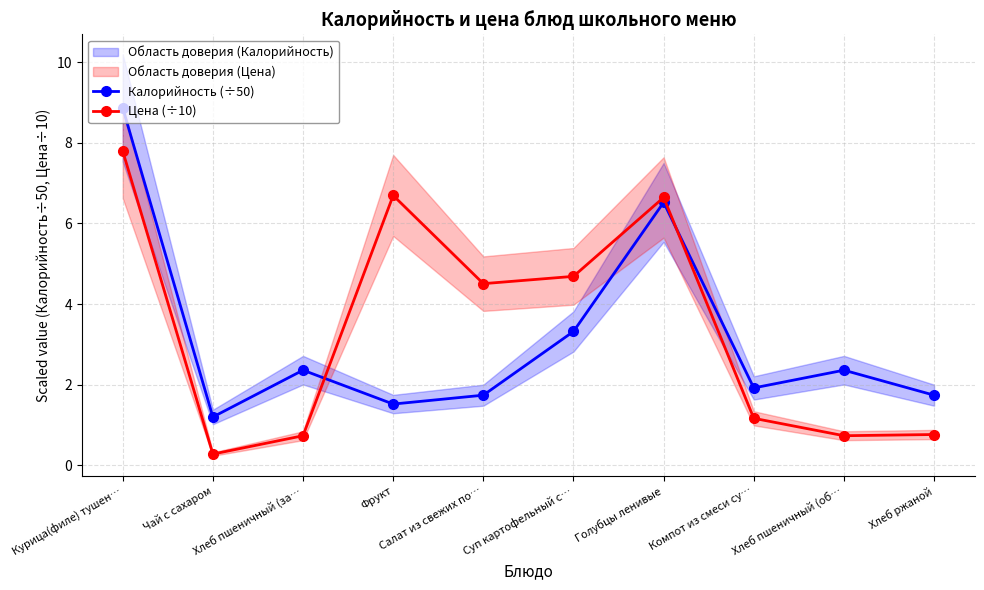

After their last crossing, which series has the higher values: Цена (÷10) or Калорийность (÷50)?

Калорийность (÷50)